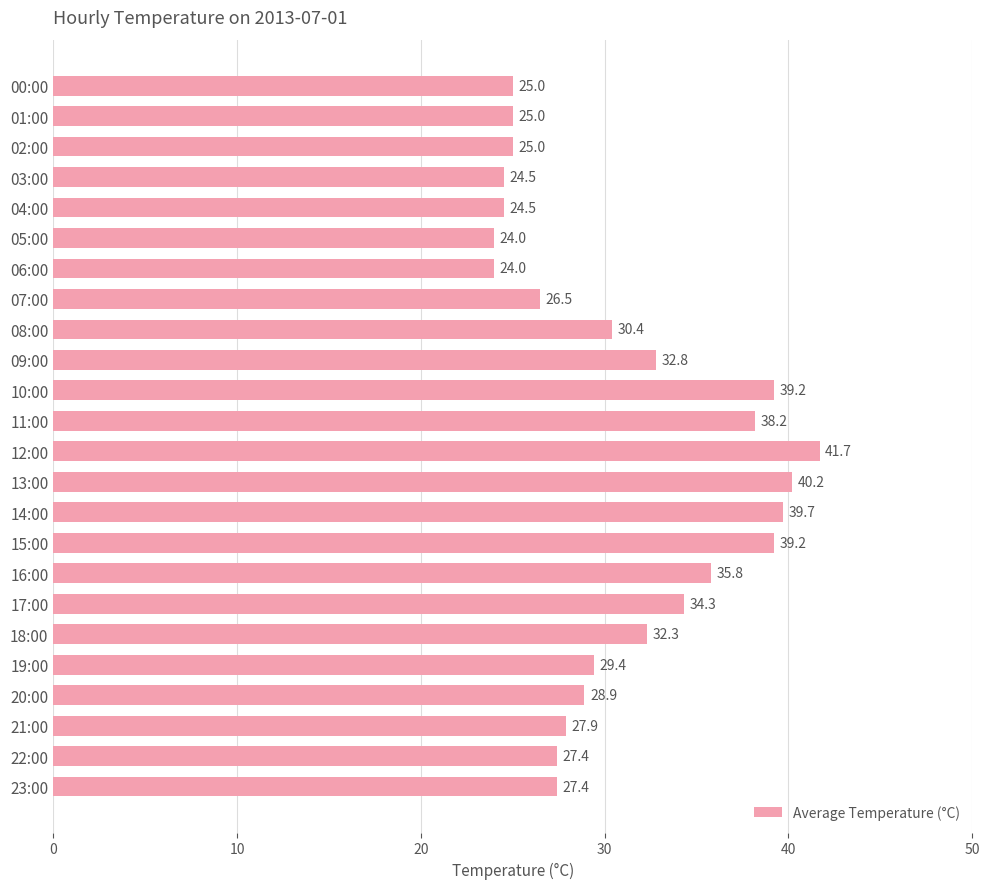

What is the label of the 4th bar from the bottom?

20:00